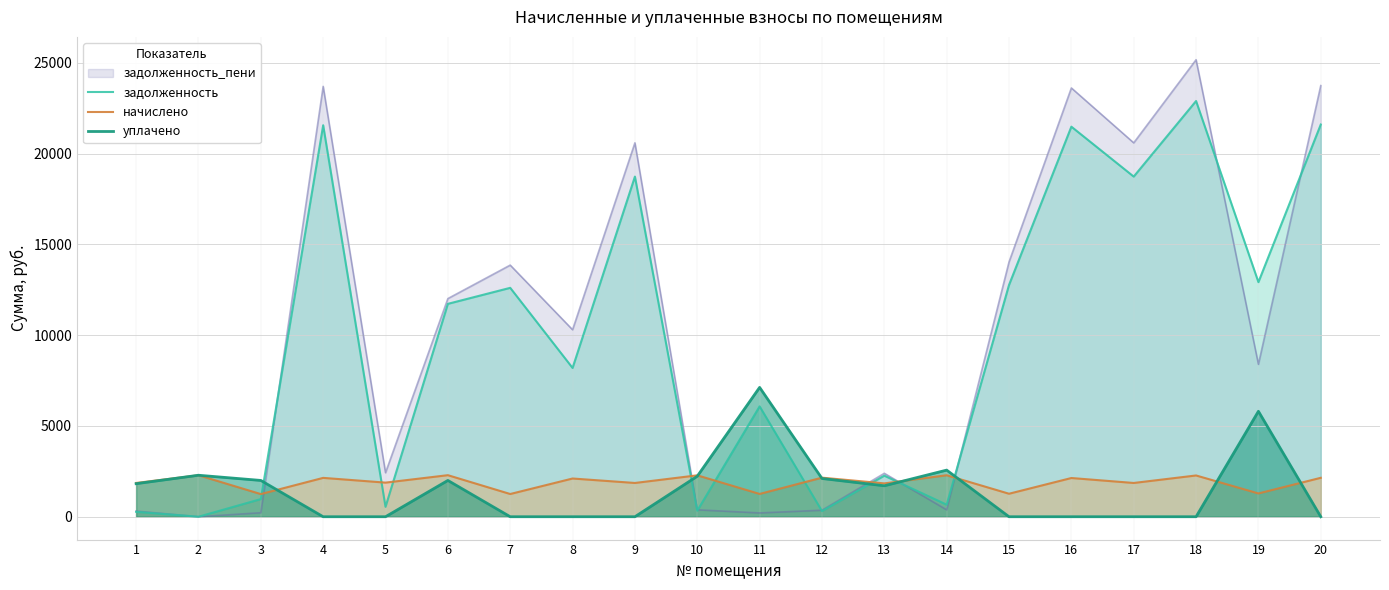

What value does the начислено series have at 17?

1860.3